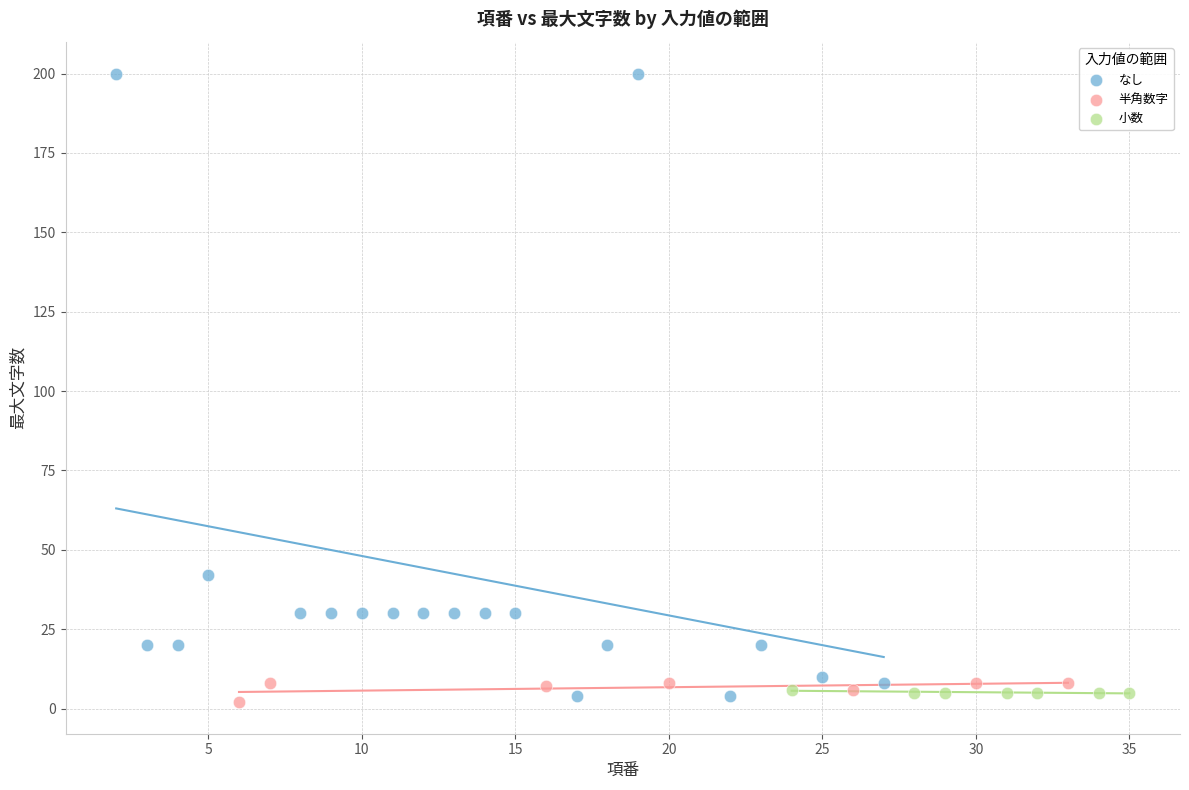

Which series contains the highest Y value?

なし